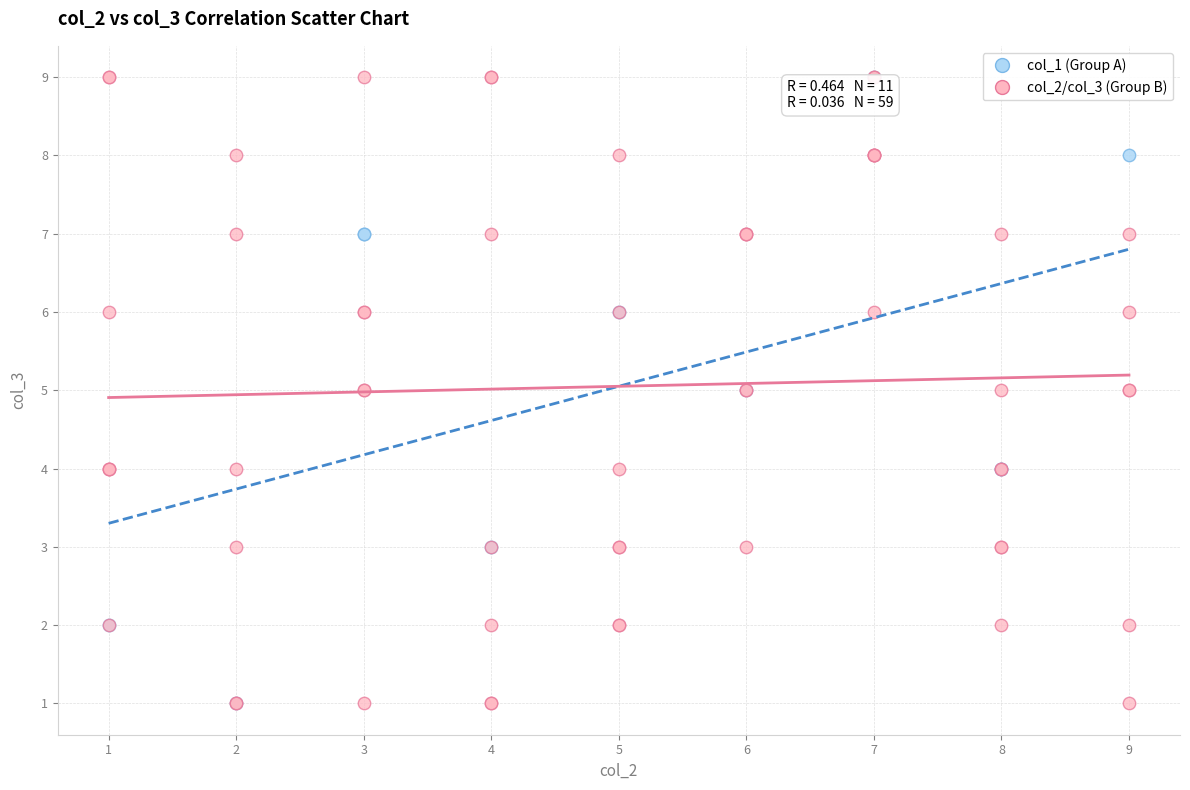

What are all the series names shown in the legend?

col_1 (Group A), col_2/col_3 (Group B)